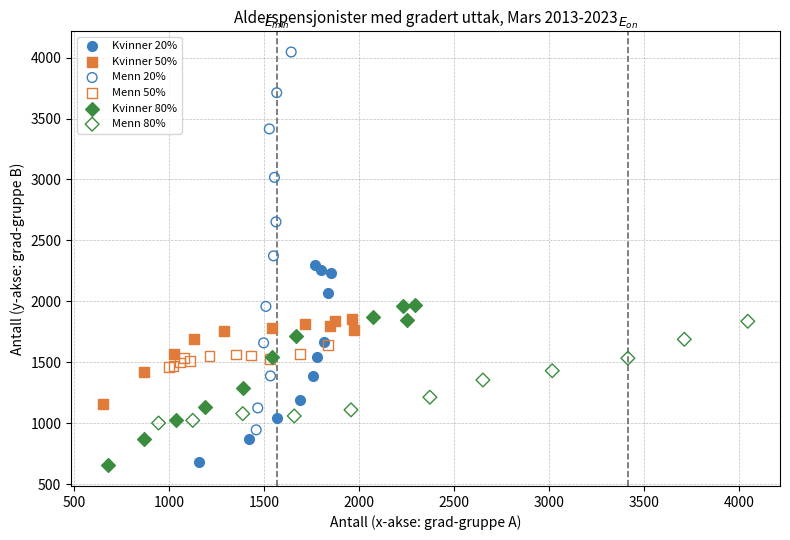

Which series contains the highest Y value?

Menn 20%